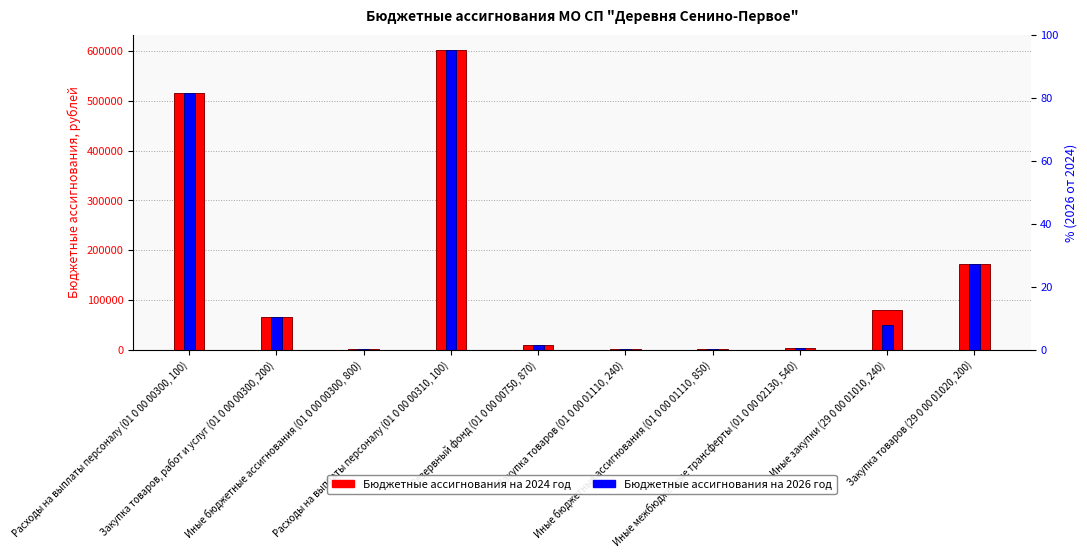

True or false: Бюджетные ассигнования на 2026 год has a value of 3278.0 at Иные межбюджетные трансферты (01 0 00 02130, 540).

True